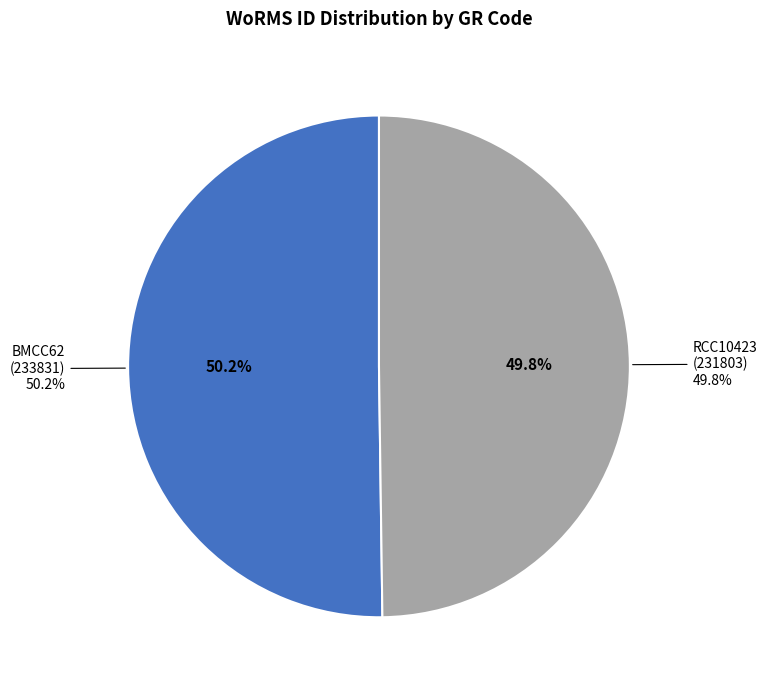

Is there a majority slice in this chart?

Yes